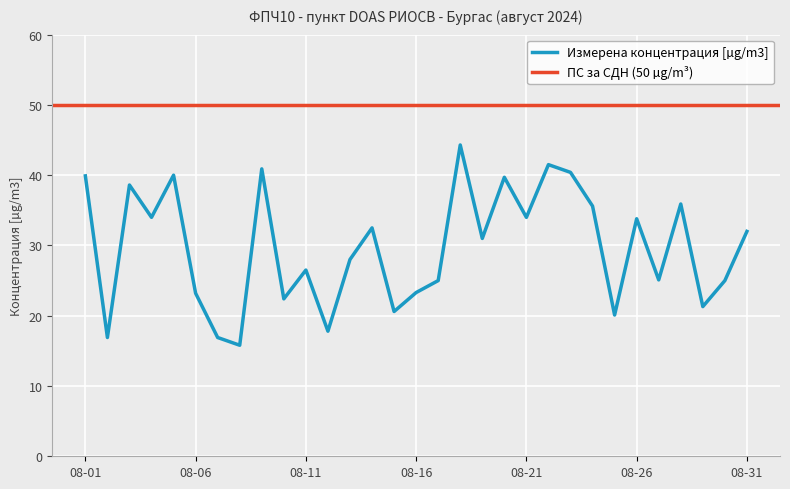

What is the minimum value for Измерена концентрация [µg/m3]?

15.8